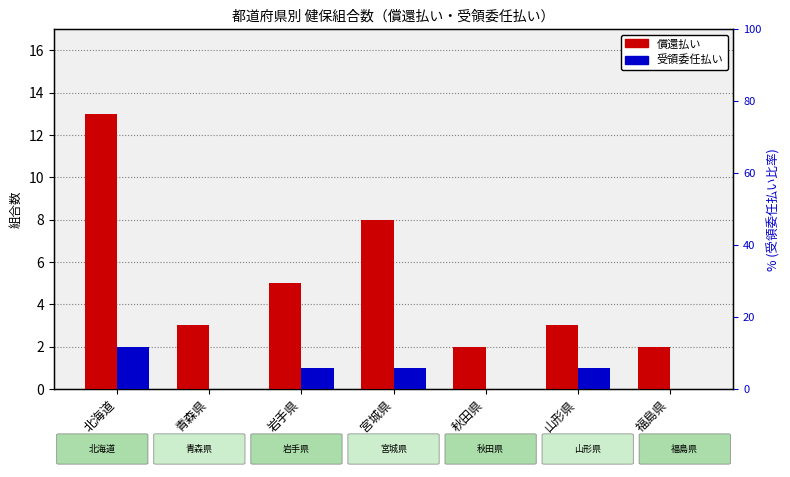

Are the bars horizontal?

No